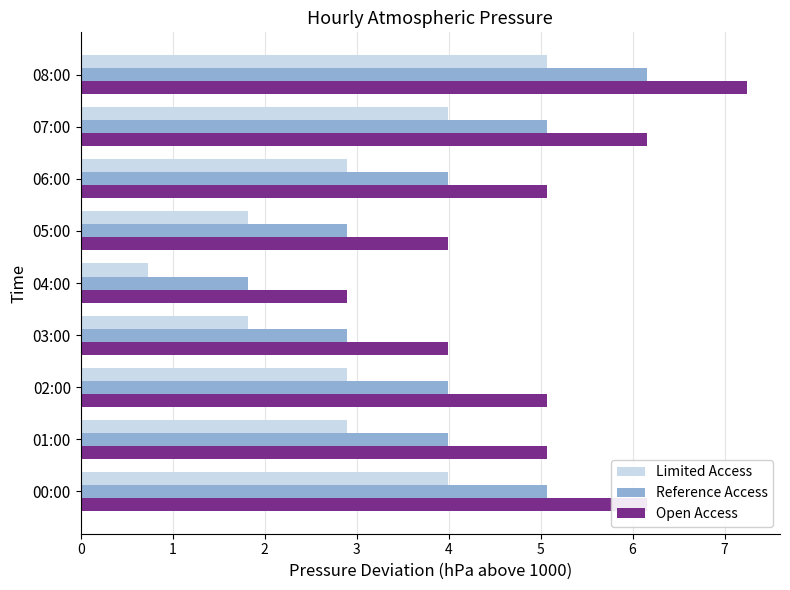

What is the difference between the highest and lowest values at 07:00?

2.2